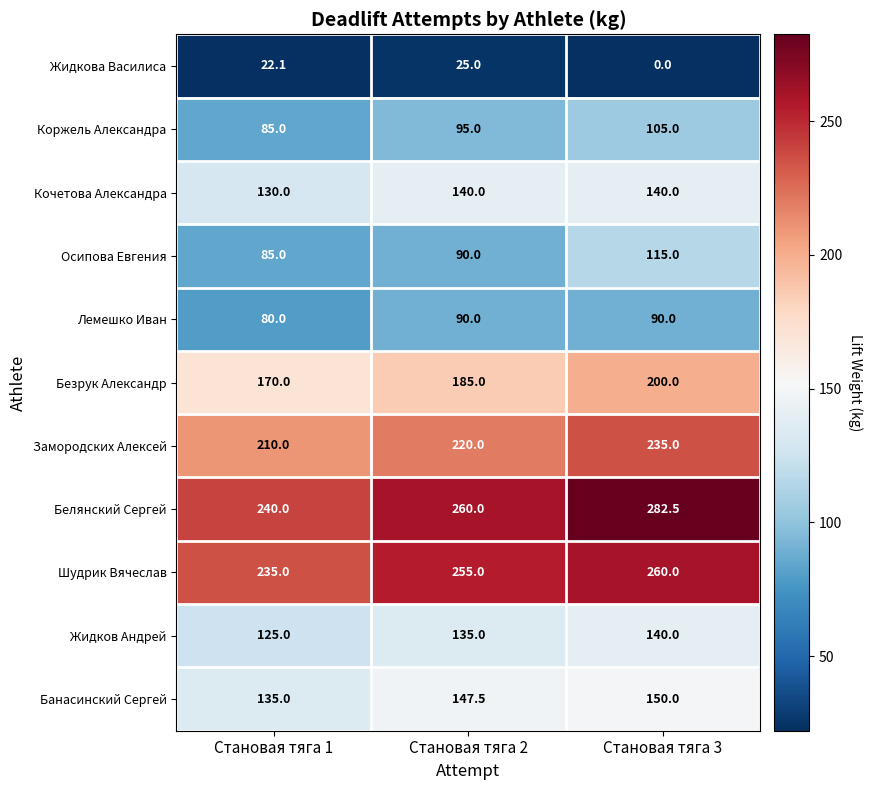

Between Становая тяга 1 and Становая тяга 3, which series saw the biggest shift?

Белянский Сергей